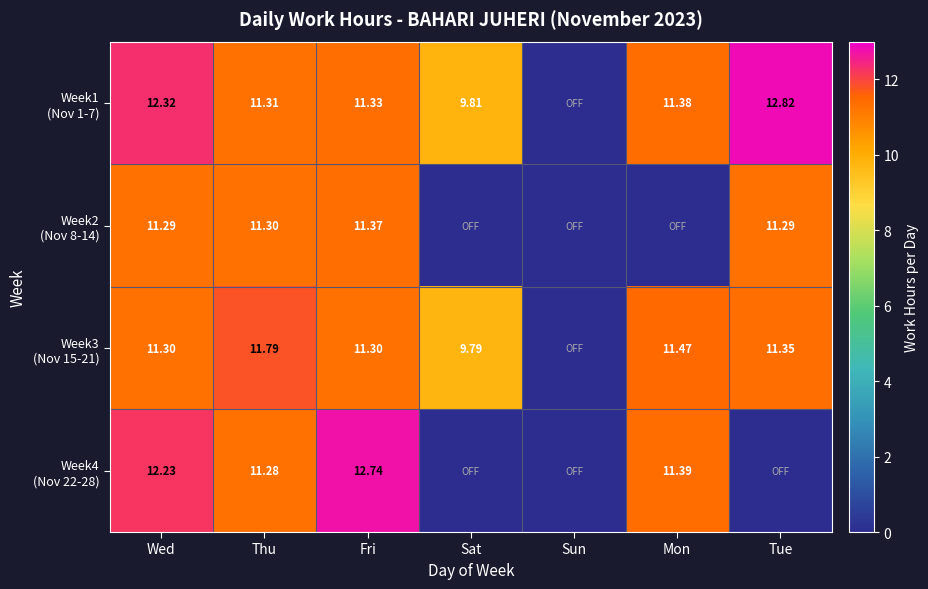

Is the value of Week2 (Nov 8-14) at Tue greater than the value of Week1 (Nov 1-7) at Mon?

No